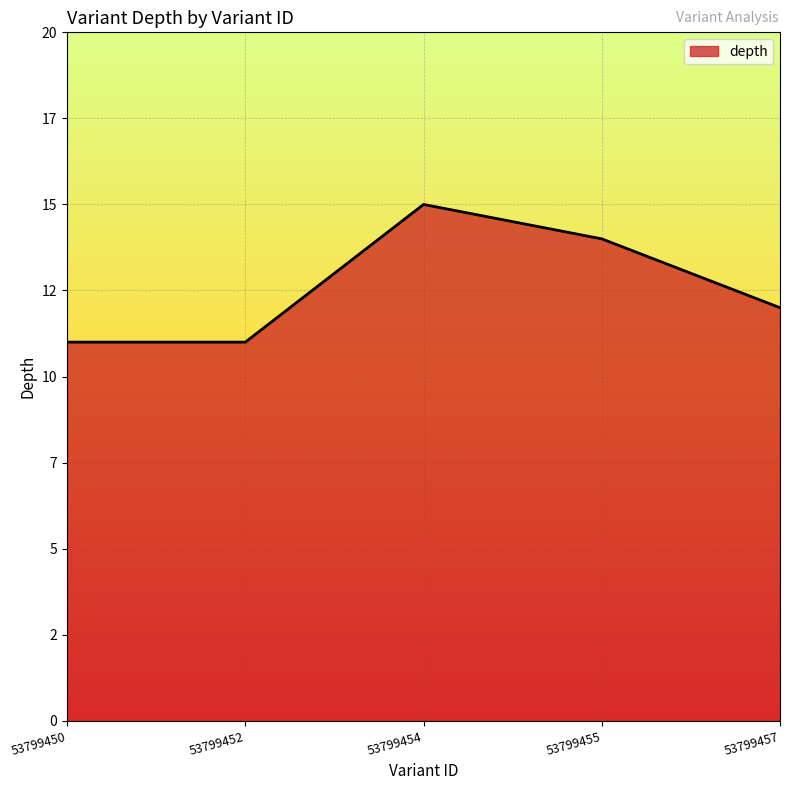

Does the chart have visible grid lines?

Yes